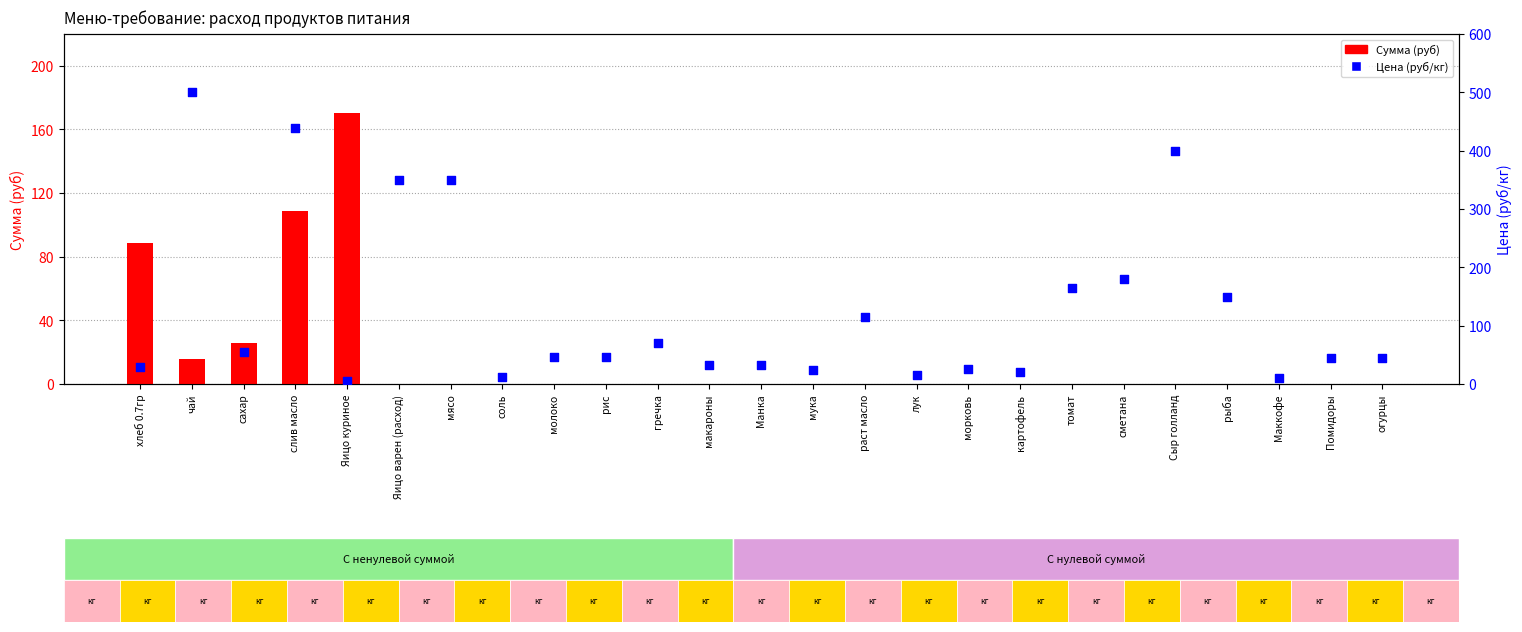

What is the total value across all series at макароны?

32.0